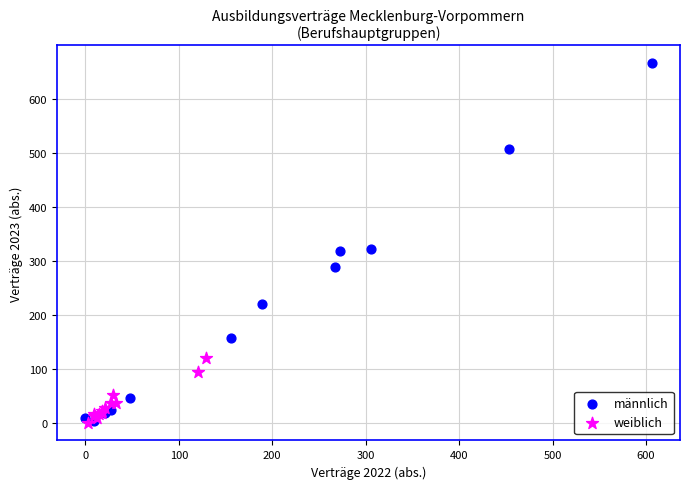

Which series contains the highest Y value?

männlich